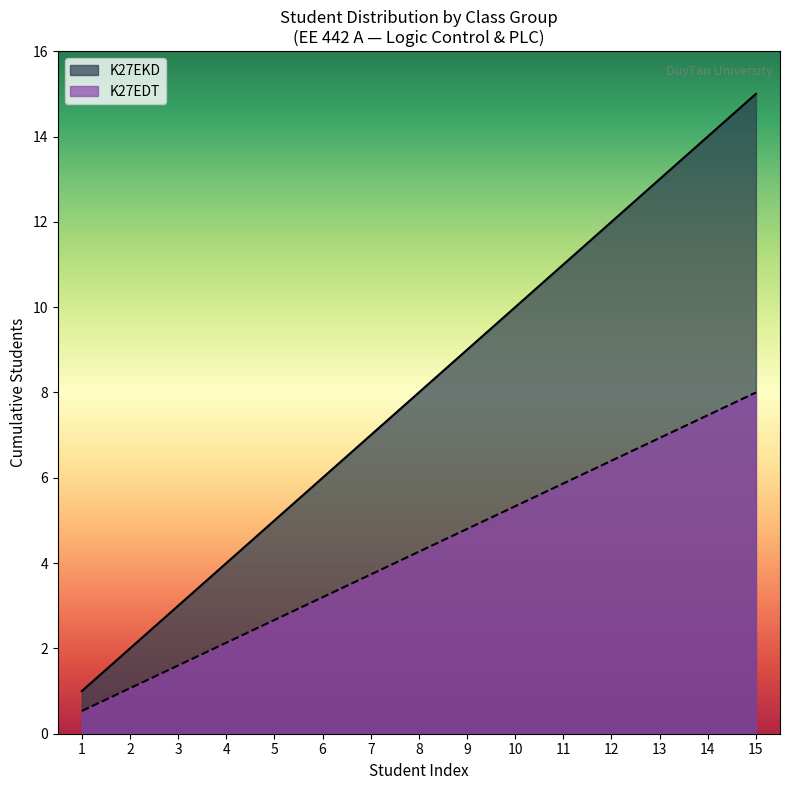

Where does the data first go above 8?

9